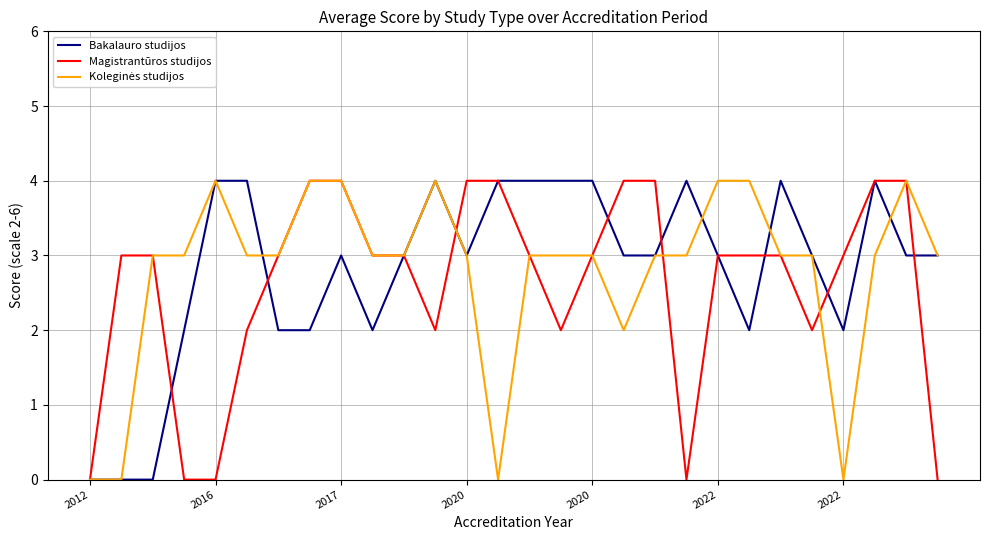

What is the greatest value displayed?

4